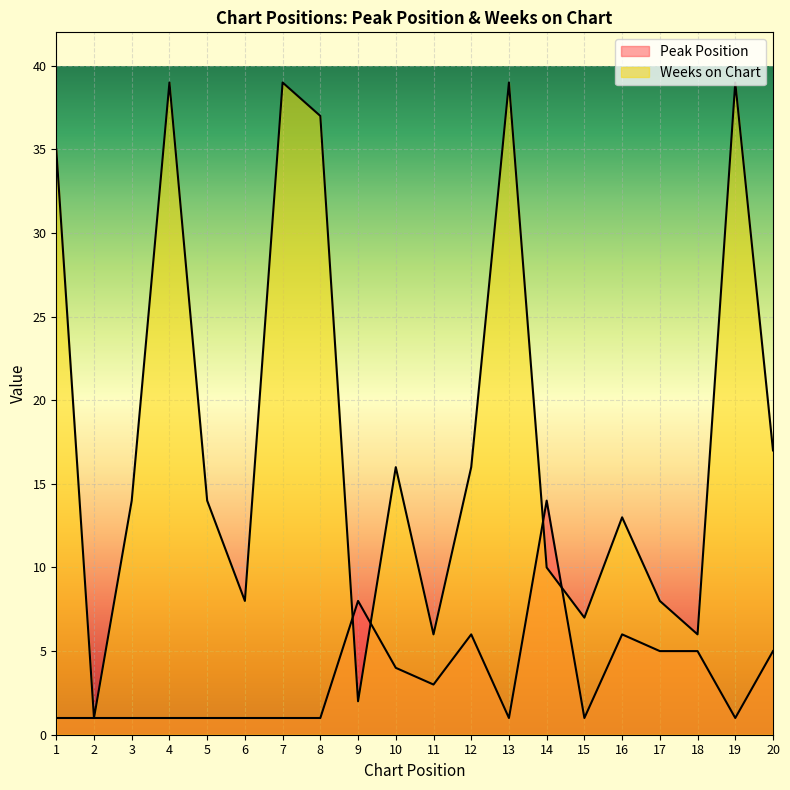

List the labels in order of Peak Position value, smallest first.

1, 2, 3, 4, 5, 6, 7, 8, 13, 15, 19, 11, 10, 17, 18, 20, 12, 16, 9, 14